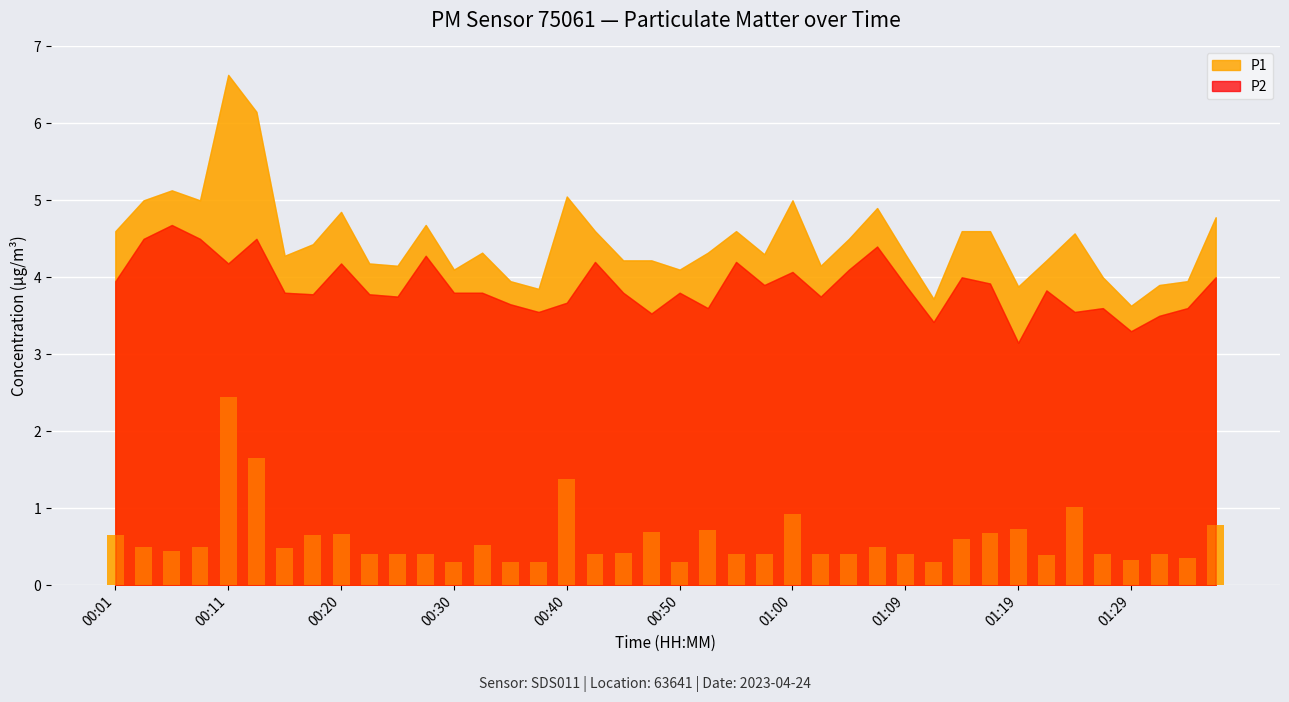

At which category is the sum across all series the highest?

00:11